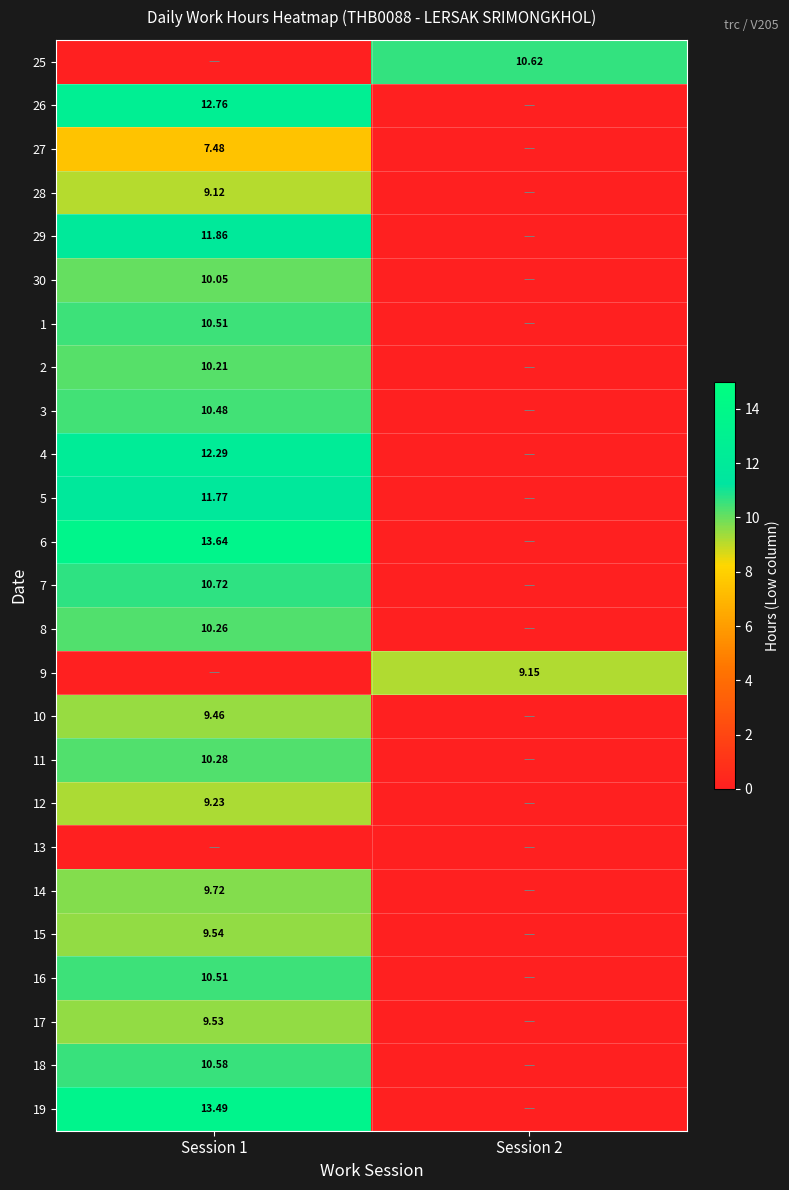

Is the value of 30 at Session 1 greater than the value of 18 at Session 1?

No